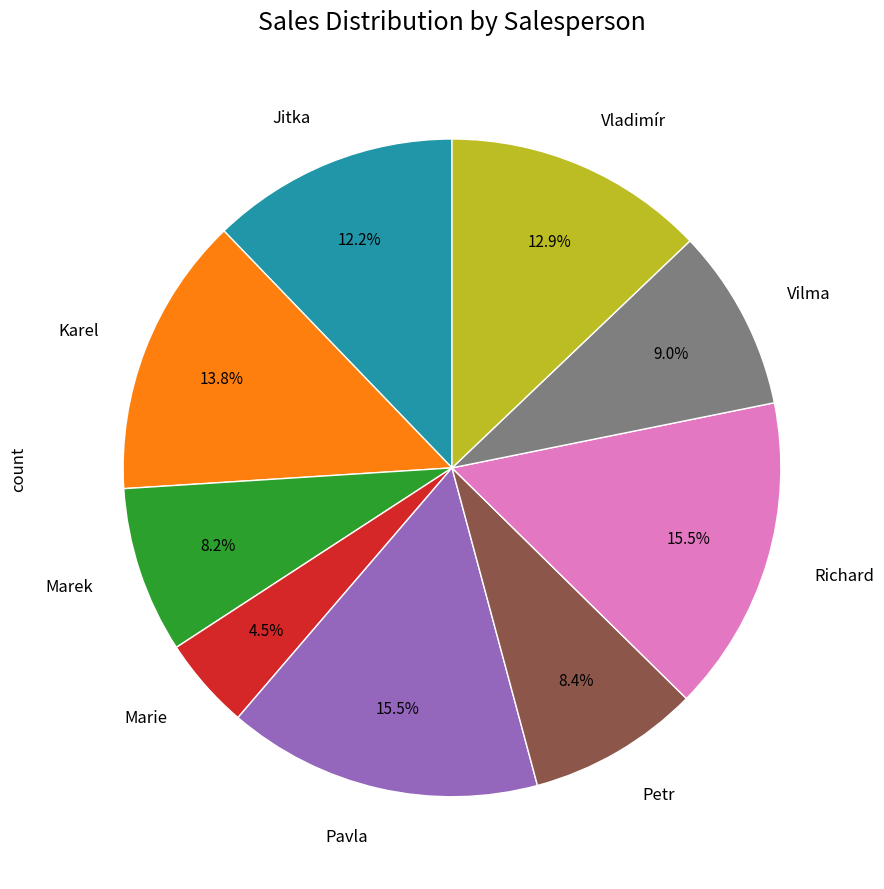

Is there any slice that represents more than half of the pie?

No